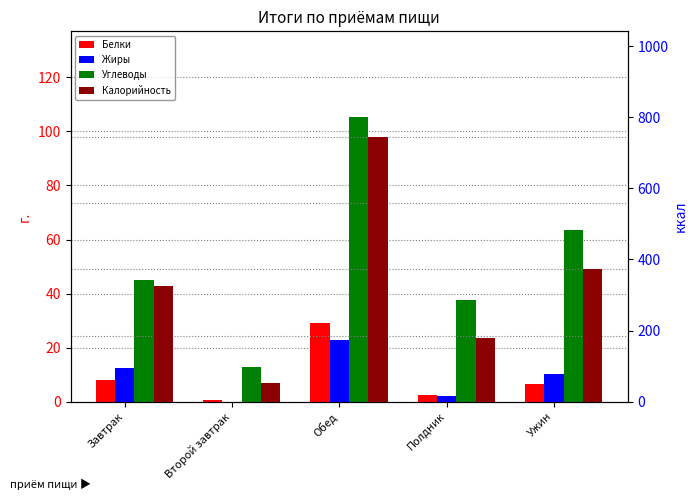

What value does the Углеводы series have at Обед?

105.4